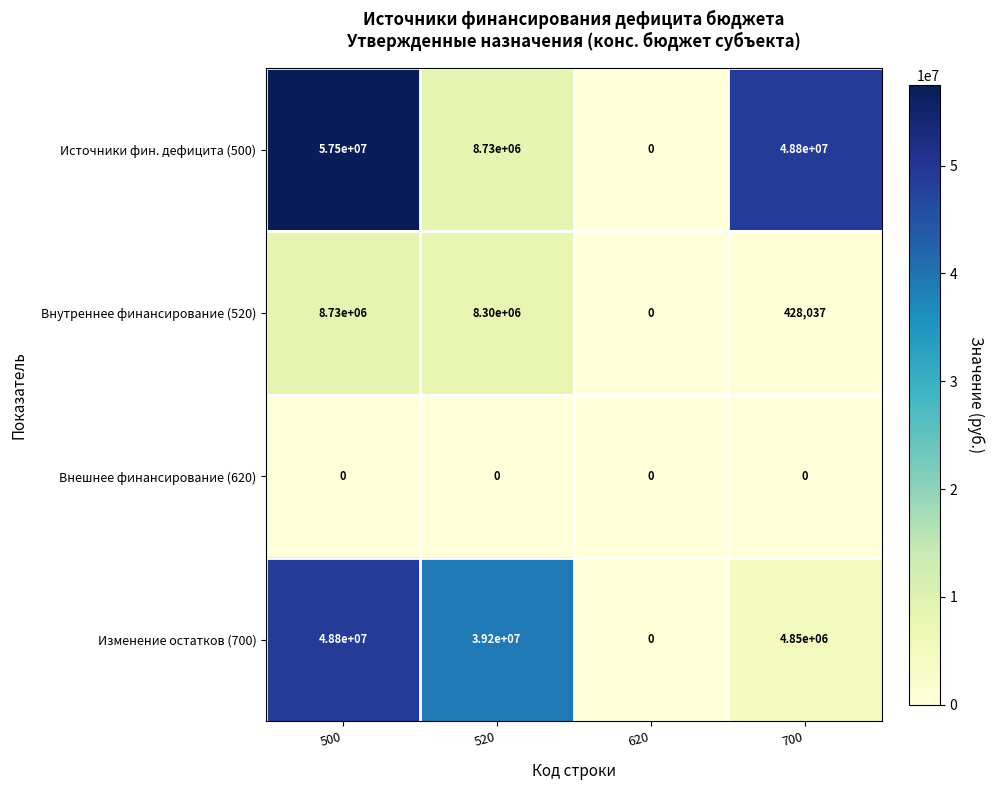

Is it true that Внутреннее финансирование (520) equals 0 at 620?

True